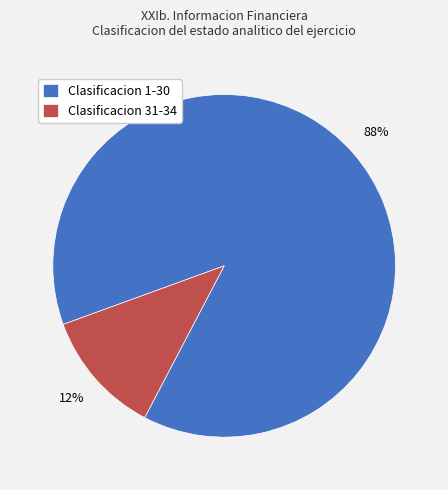

To the nearest percent, what is the combined percentage of Clasificacion 31-34 and Clasificacion 1-30?

100%